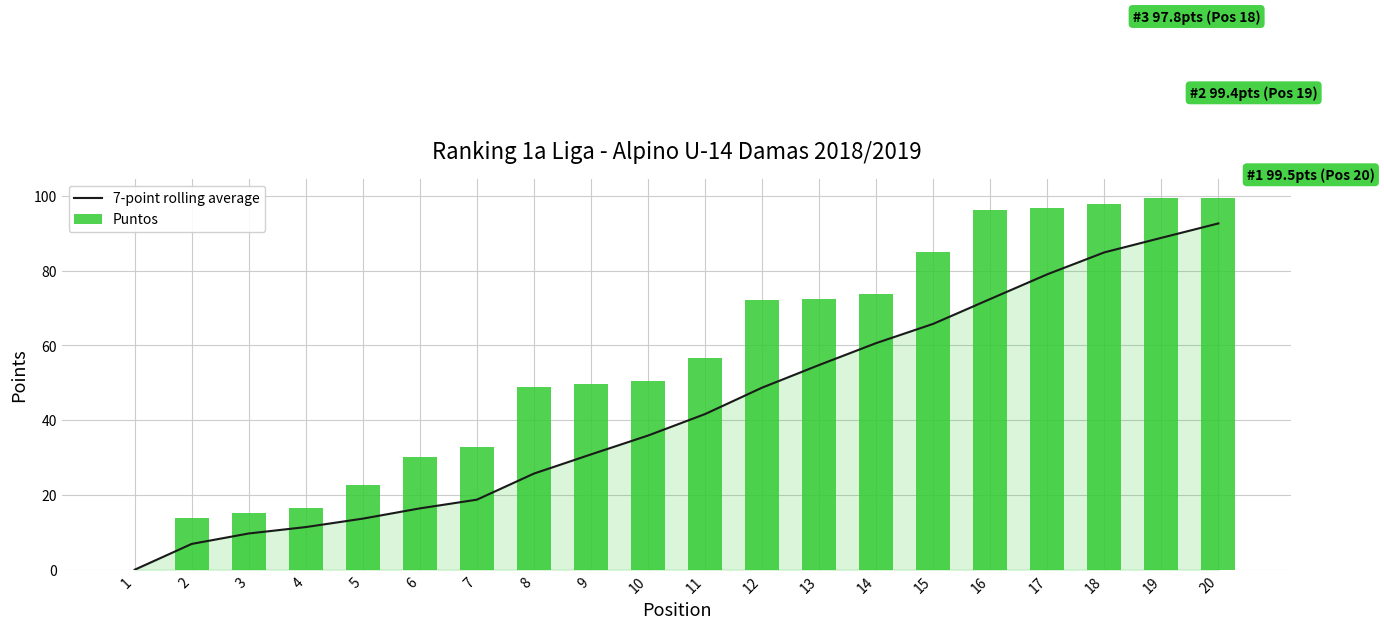

What is the sum of all 7-point rolling average values?

858.4